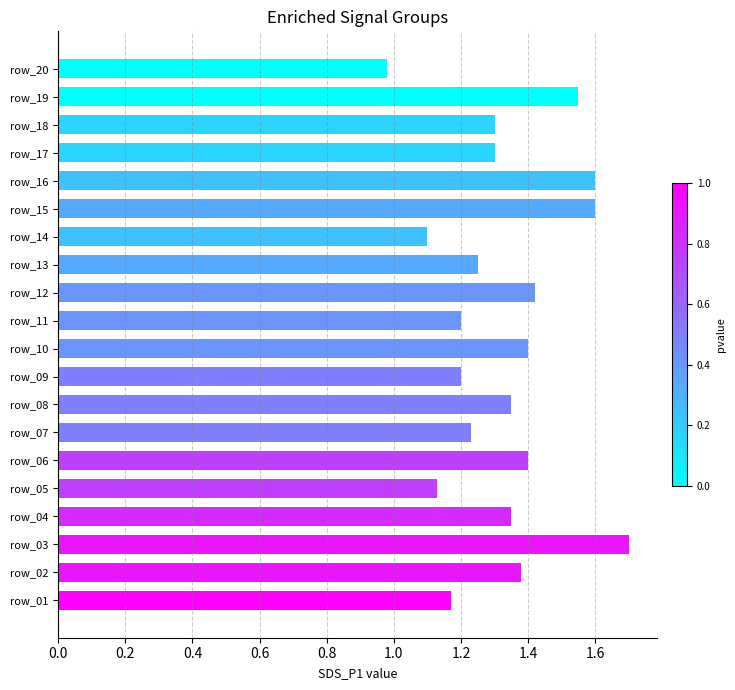

What is the difference between the maximum and minimum values?

0.7